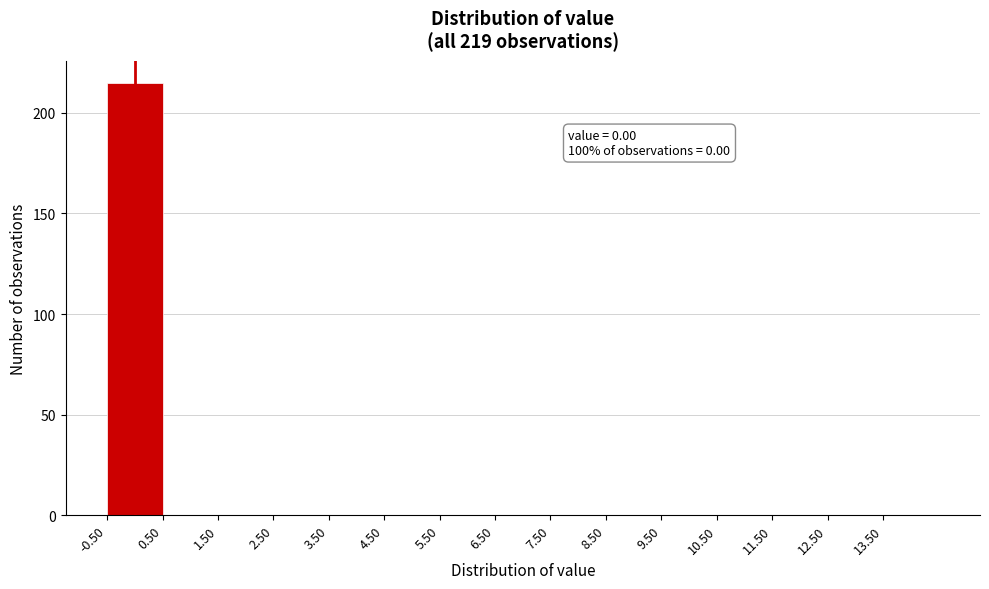

Which range on the x-axis has the tallest bar?

-0.5 to 0.5